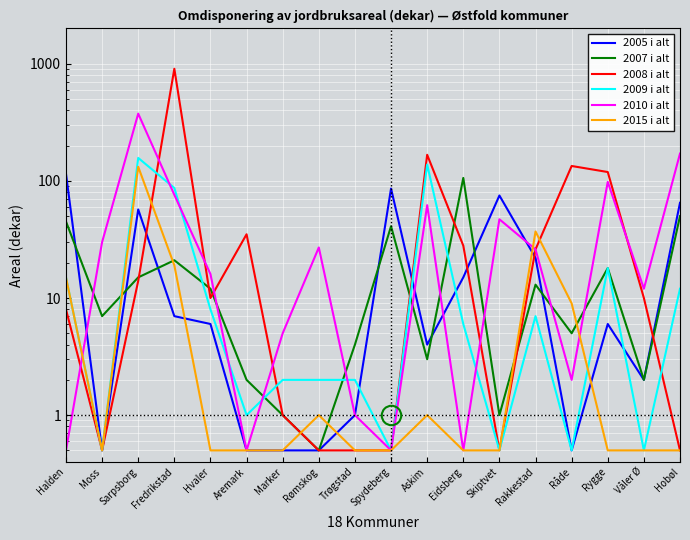

How many data points in 2007 i alt are less than 12?

9